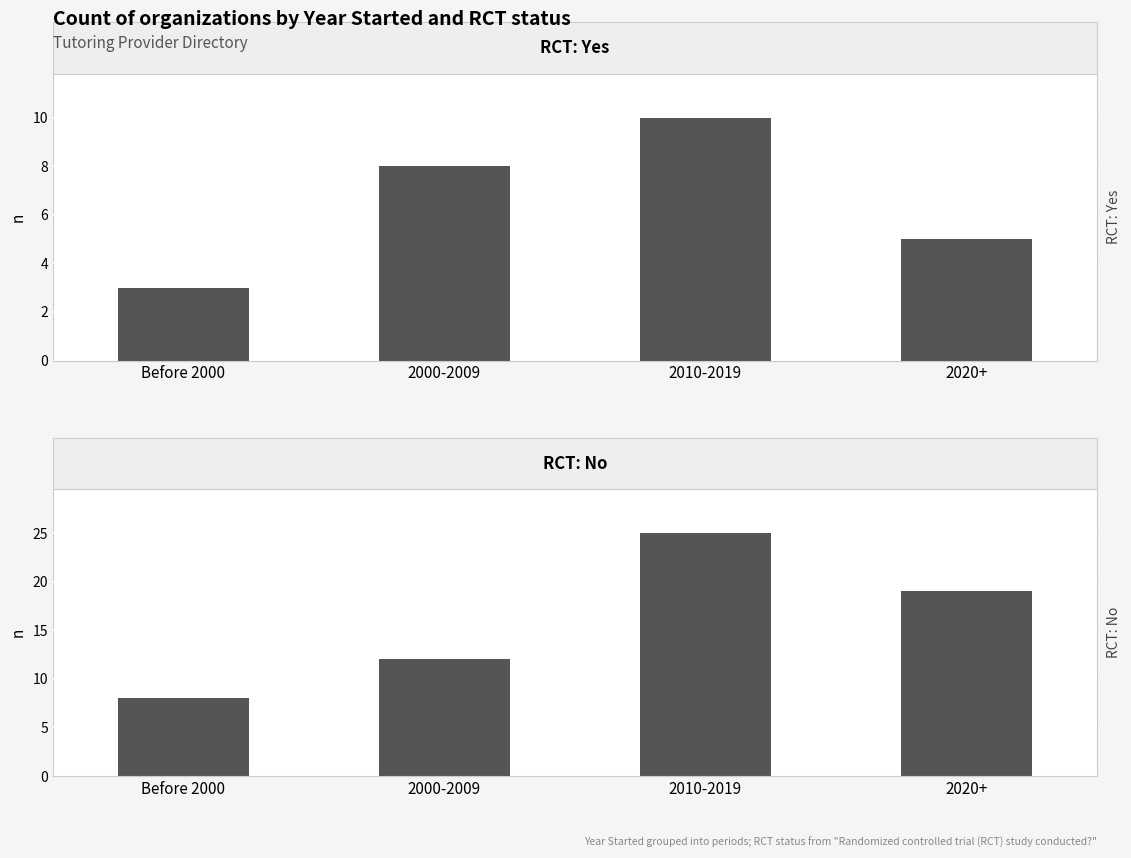

At which label does RCT: Yes reach its minimum?

Before 2000